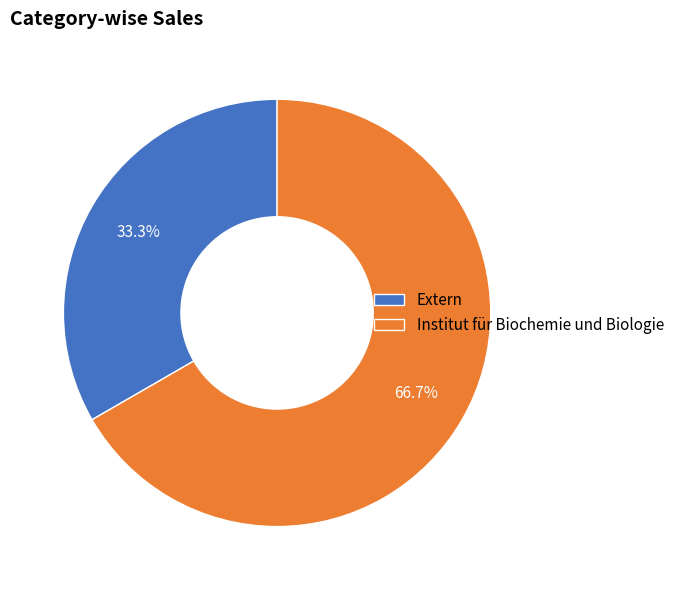

Which category accounts for the majority?

Institut für Biochemie und Biologie